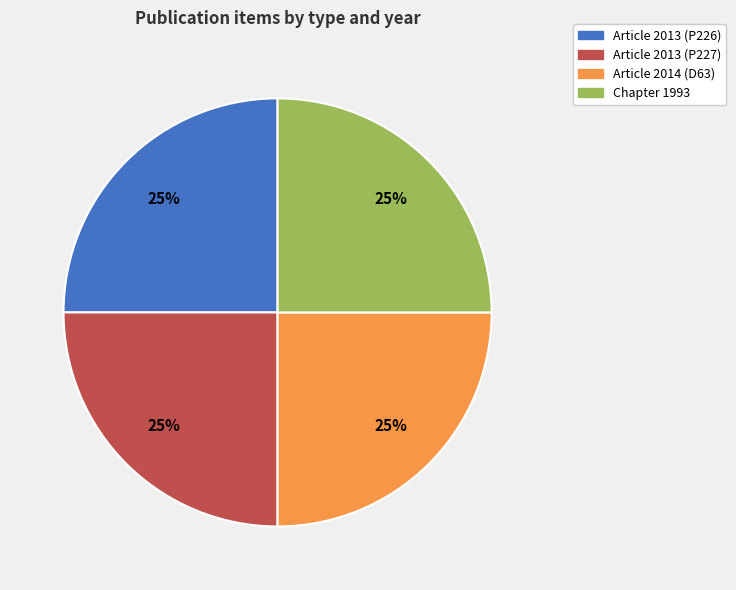

Approximately how many times larger is the value at Article 2014 (D63) compared to Chapter 1993?

1.0